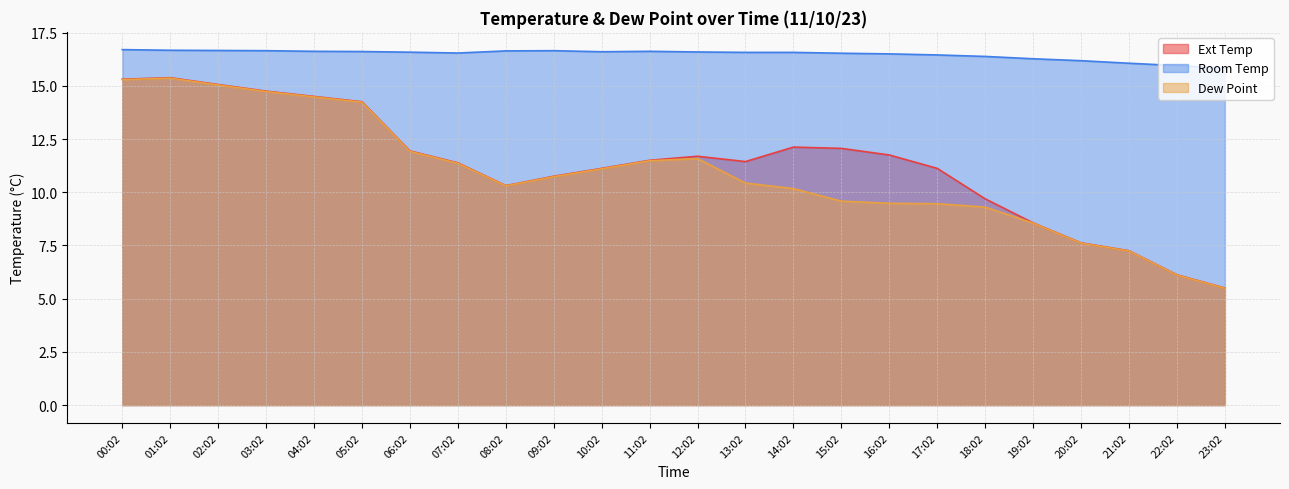

What is the sum of all Ext Temp values?

271.2